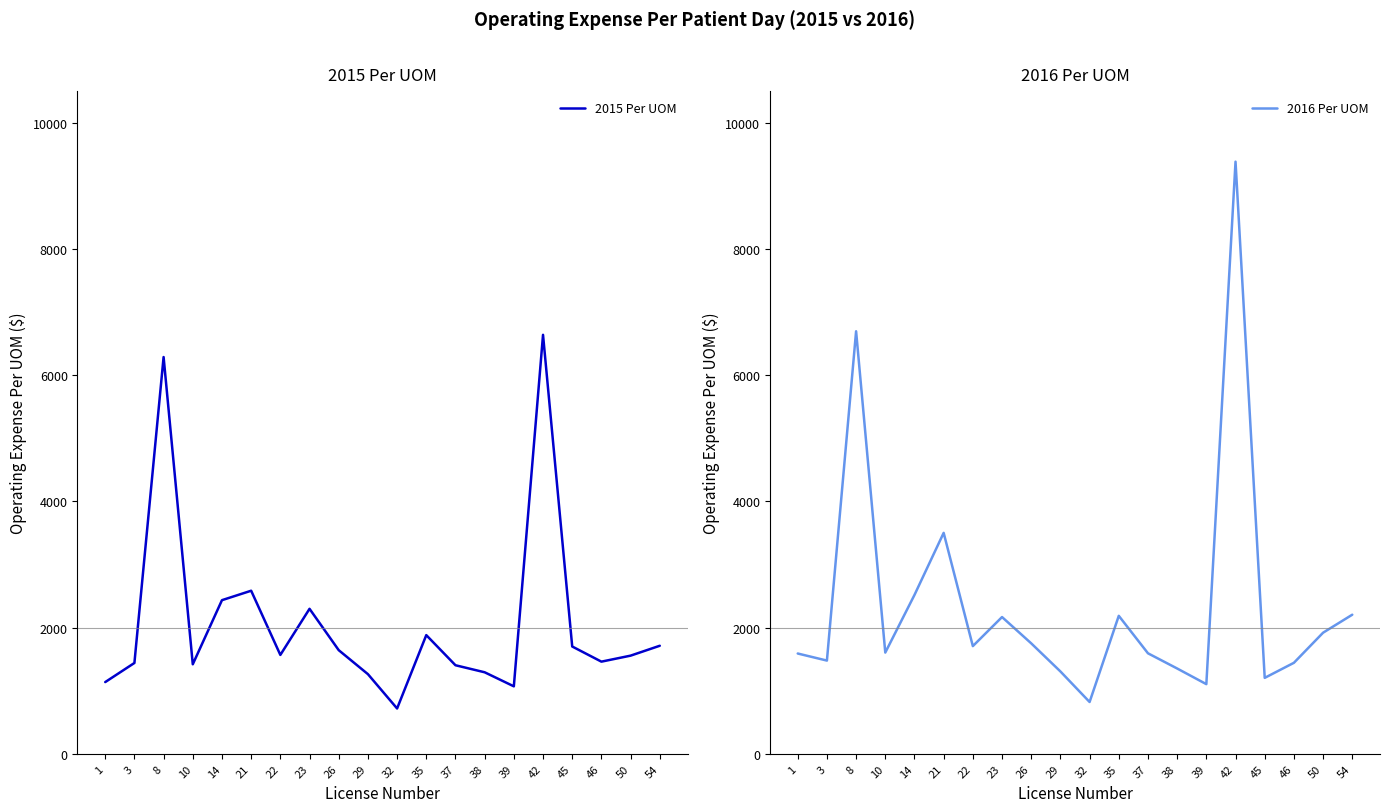

What is the difference between the 2016 Per UOM values at 54 and 50?

285.1